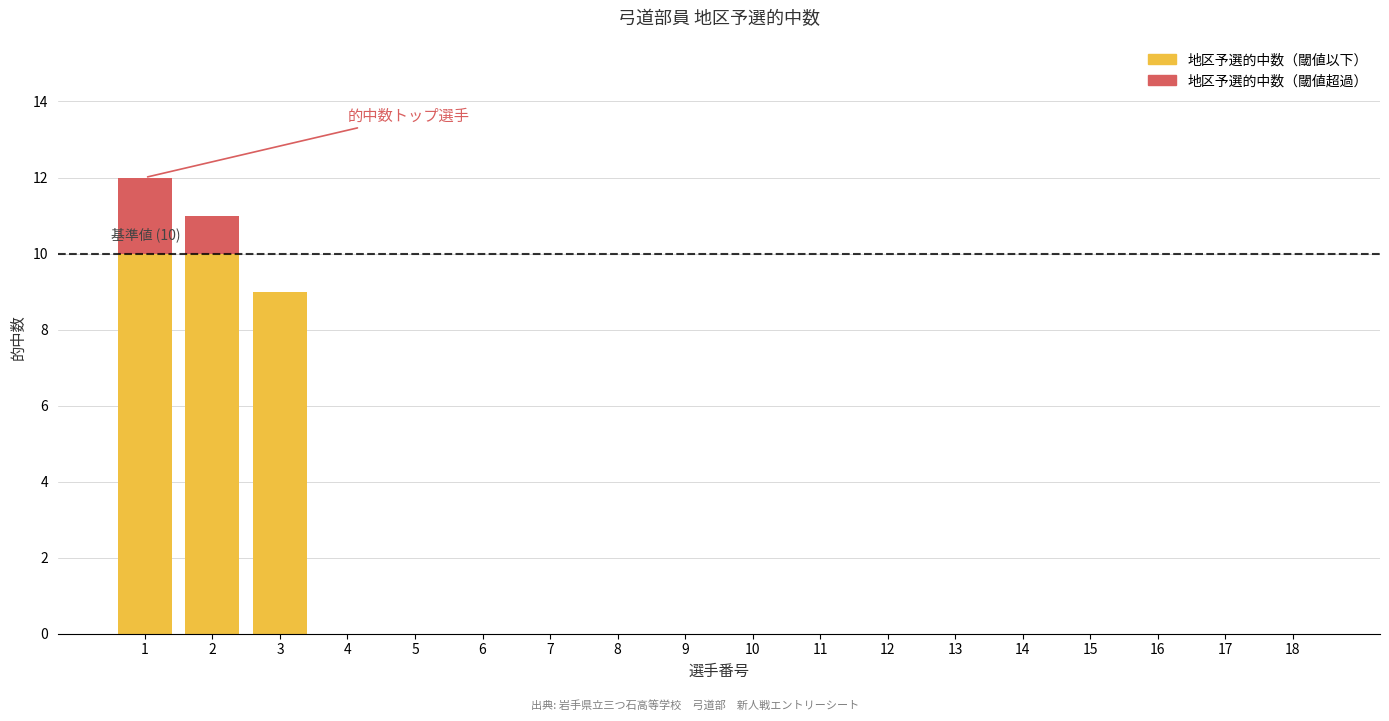

Where is 地区予選的中数（閾値以下） nearest to the value 5?

3